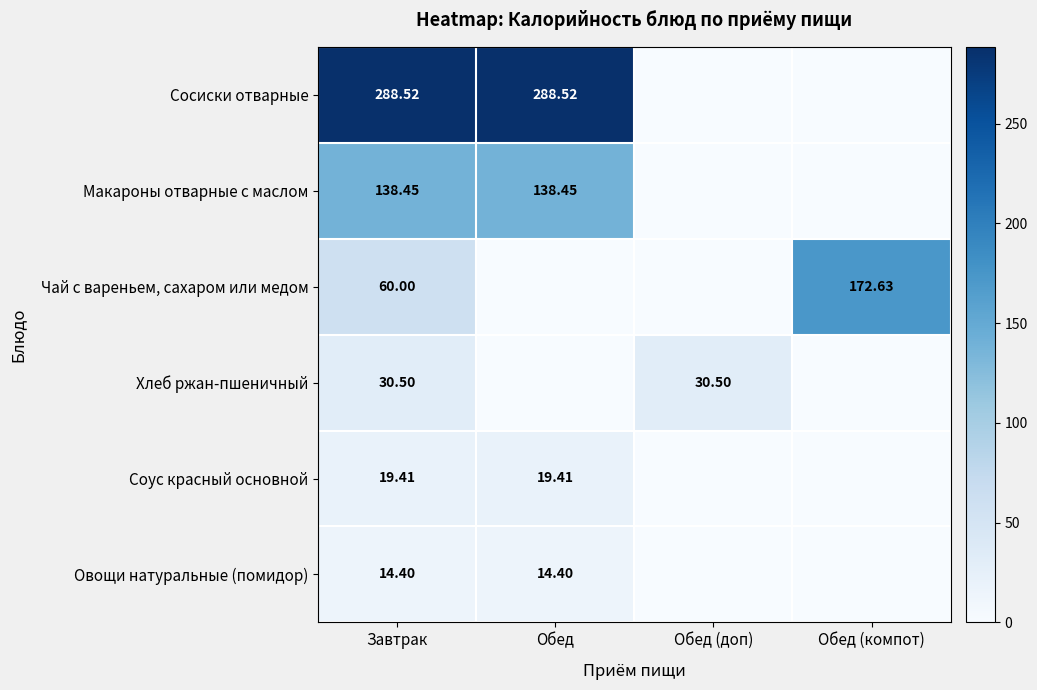

Is the value of Макароны отварные с маслом at Обед greater than the value of Хлеб ржан-пшеничный at Завтрак?

Yes